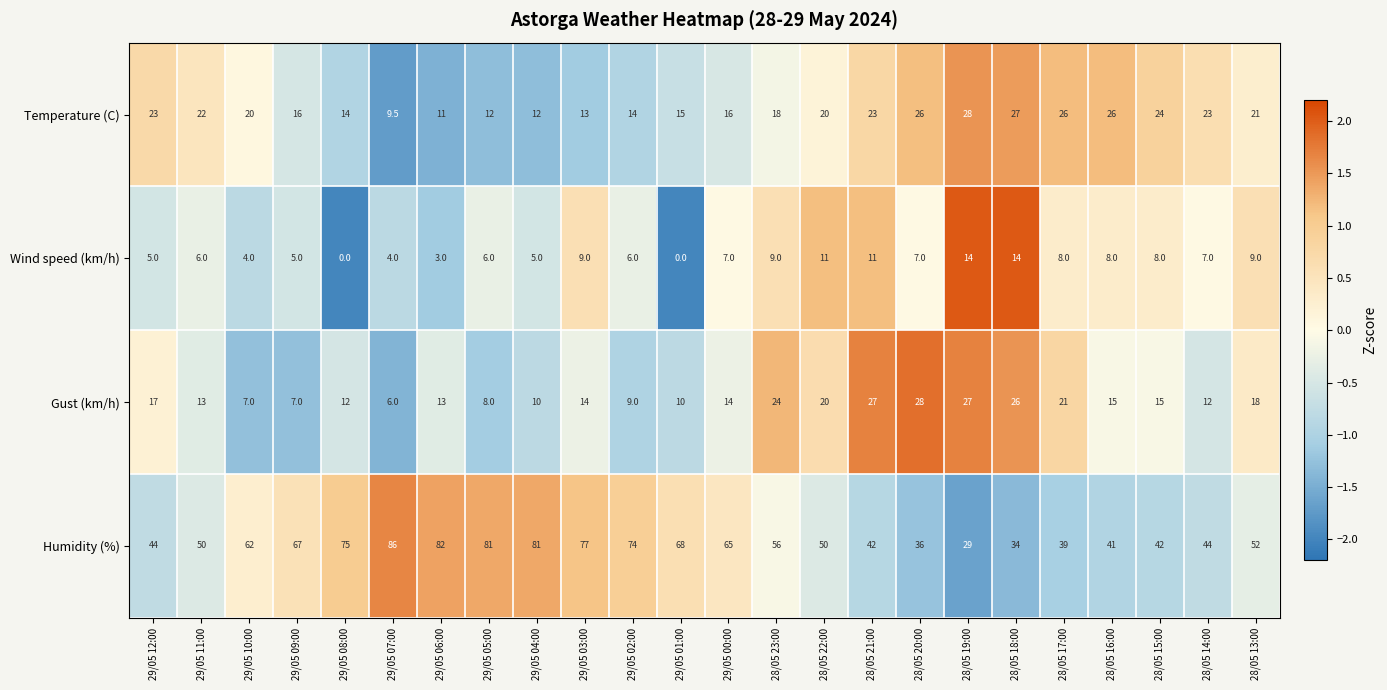

True or false: Humidity (%) has a value of 36.0 at 29/05 02:00.

False